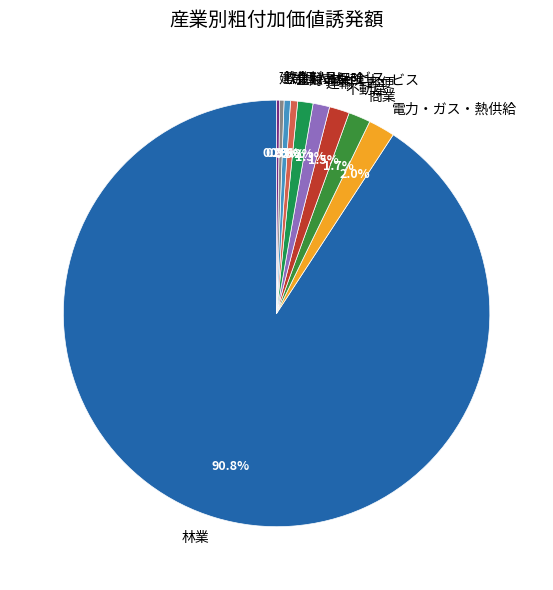

Is the sum of 金融・保険 and 対事業所サービス greater than half?

No